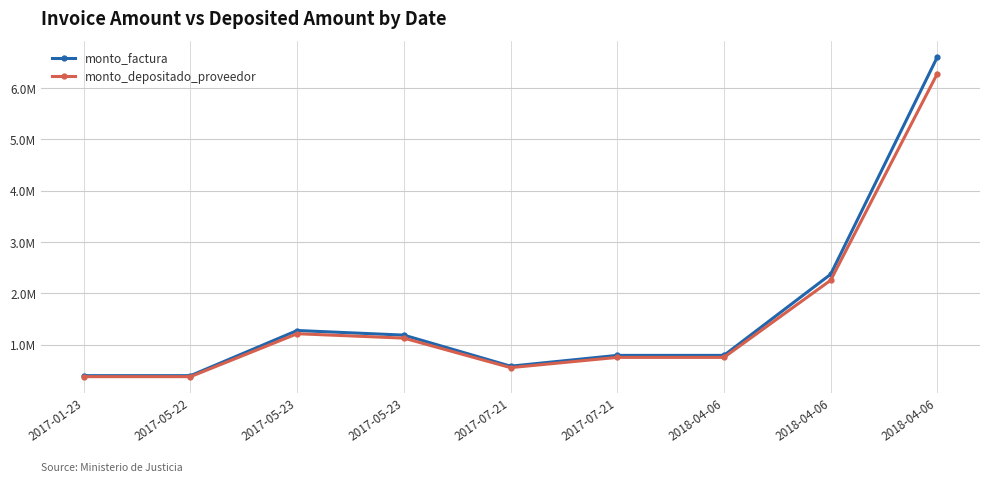

Rank the series at 2017-07-21 from highest to lowest value.

monto_factura, monto_depositado_proveedor